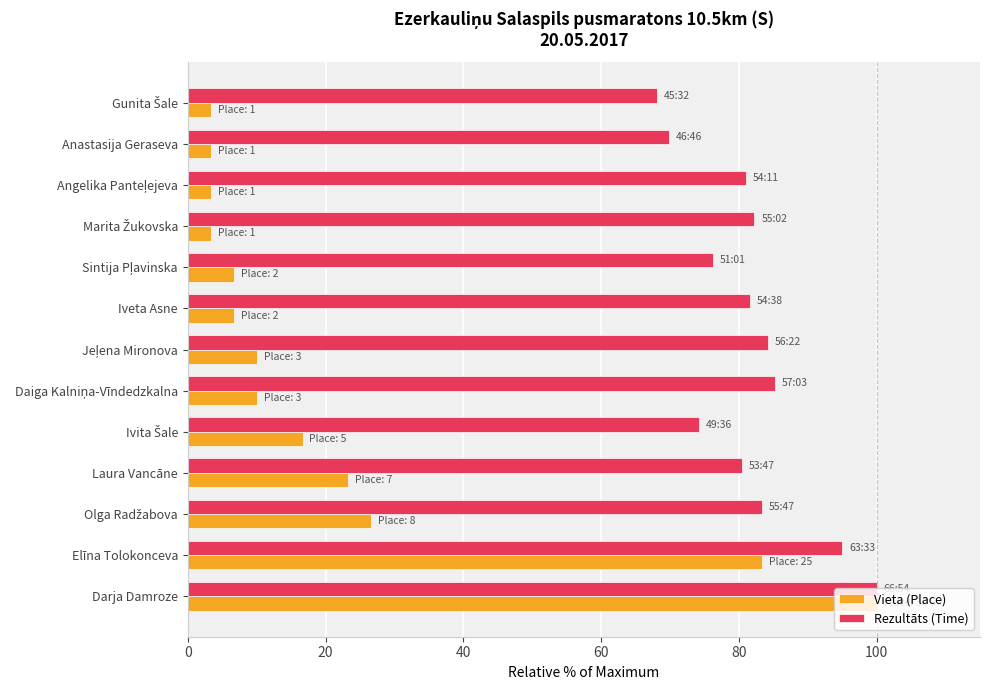

Which series has the widest spread of values?

Vieta (Place)